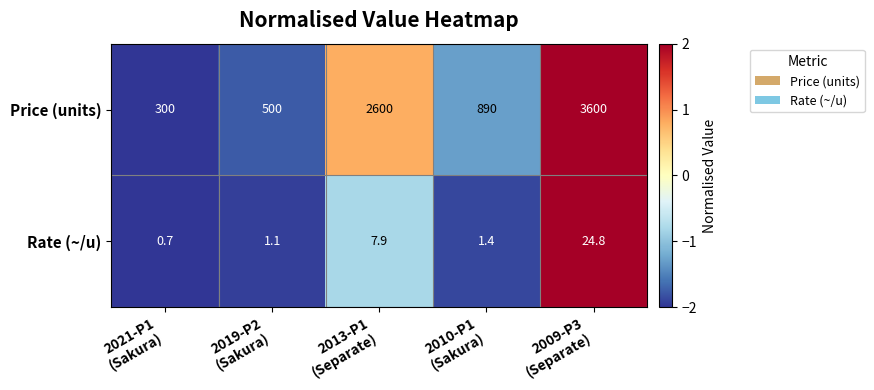

How many categories are shown in the chart?

5